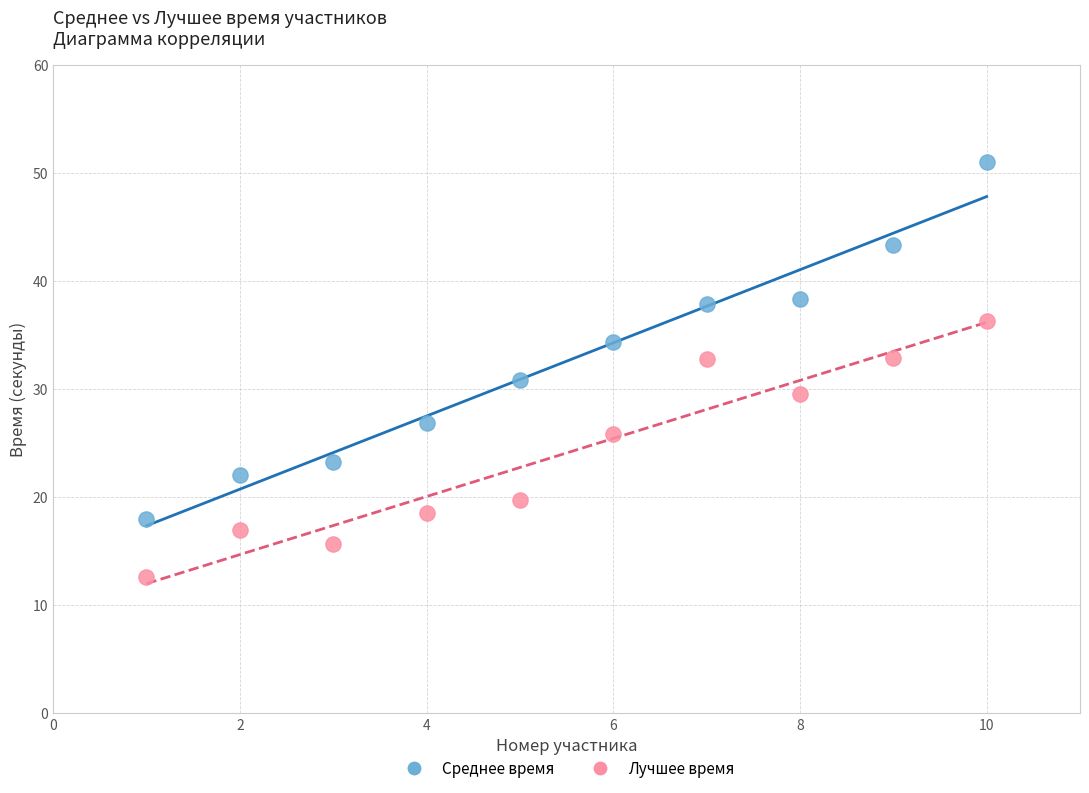

Across all data points, what is the range of Y values (max minus min)?

38.4